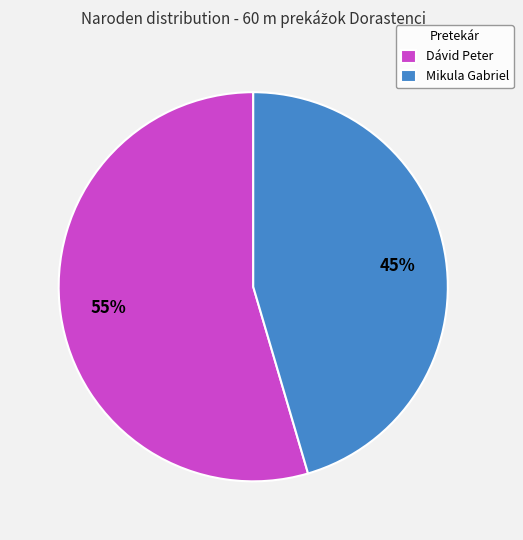

To the nearest percent, what is the combined percentage of Dávid Peter and Mikula Gabriel?

100%